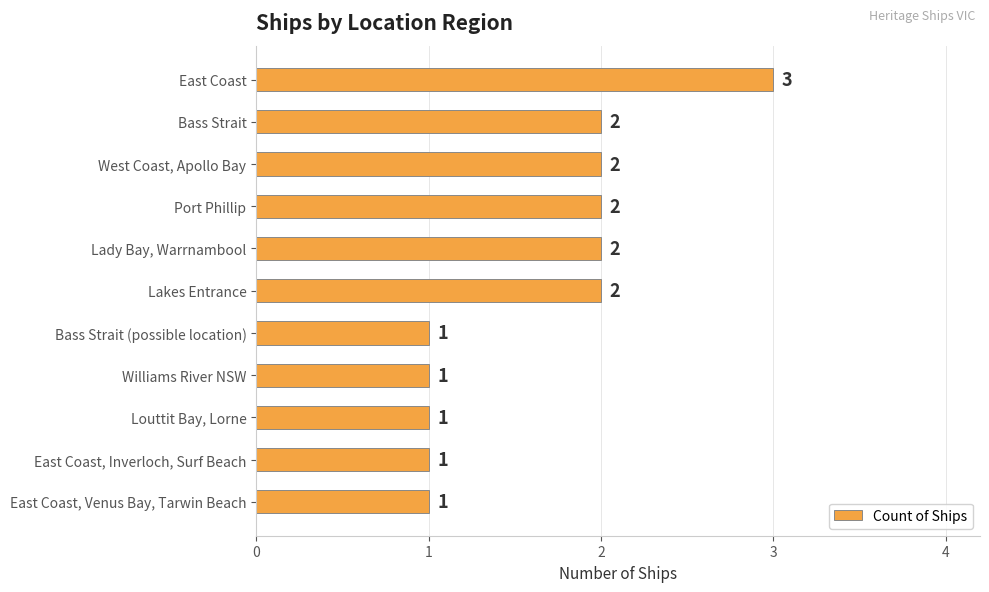

What is the ratio of the value at Lady Bay, Warrnambool to the value at Louttit Bay, Lorne?

2.0